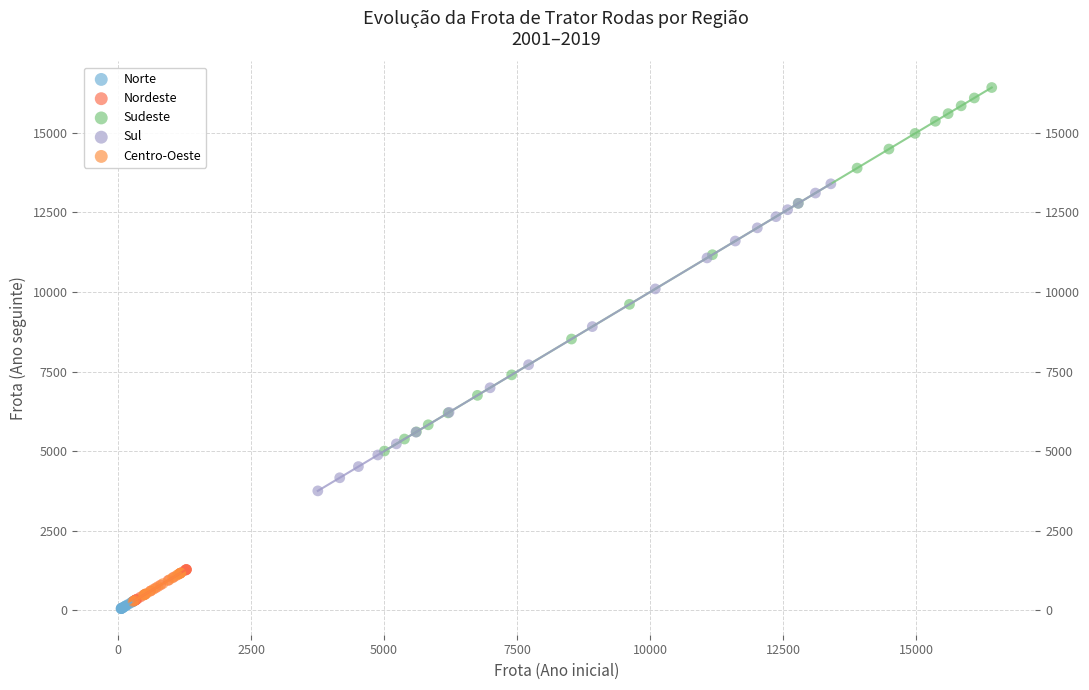

Which series reaches the maximum Y coordinate?

Sudeste